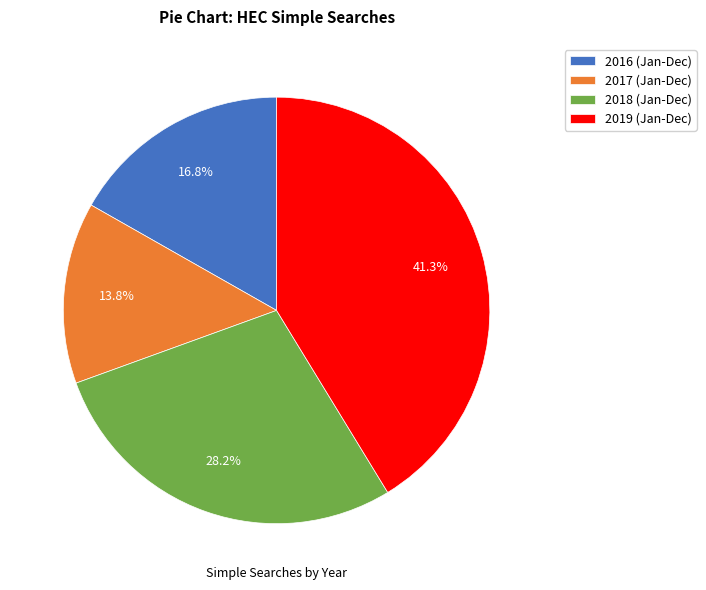

What percentage do 2016 (Jan-Dec) and 2018 (Jan-Dec) together represent?

45.0%